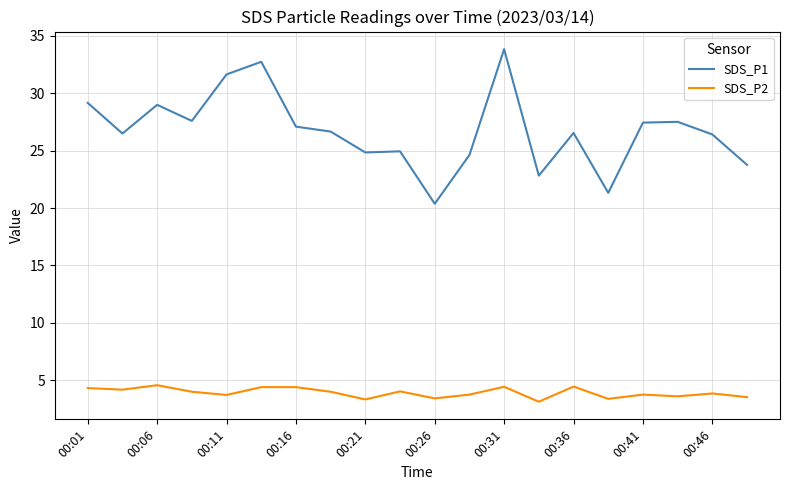

True or false: SDS_P2 and SDS_P1 cross at least once.

False